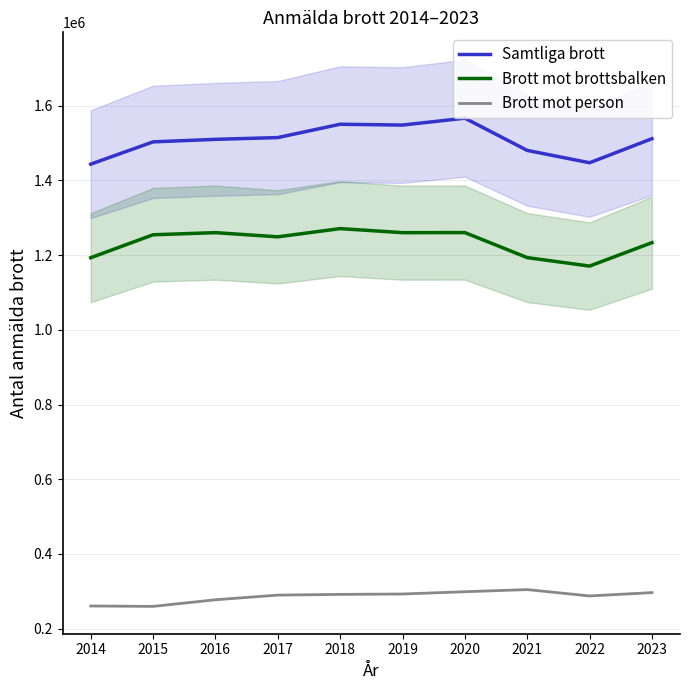

What is the difference between the second highest and second lowest values in the Samtliga brott series?

103156